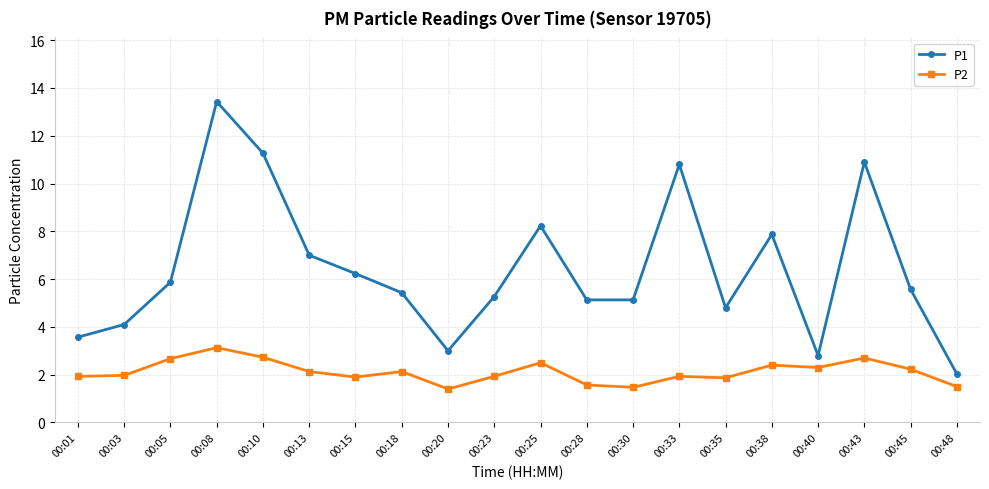

Which series has the widest spread of values?

P1